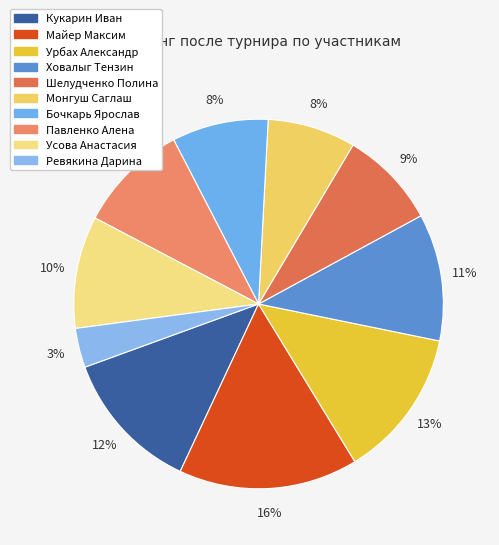

How many slices are in this pie chart?

10